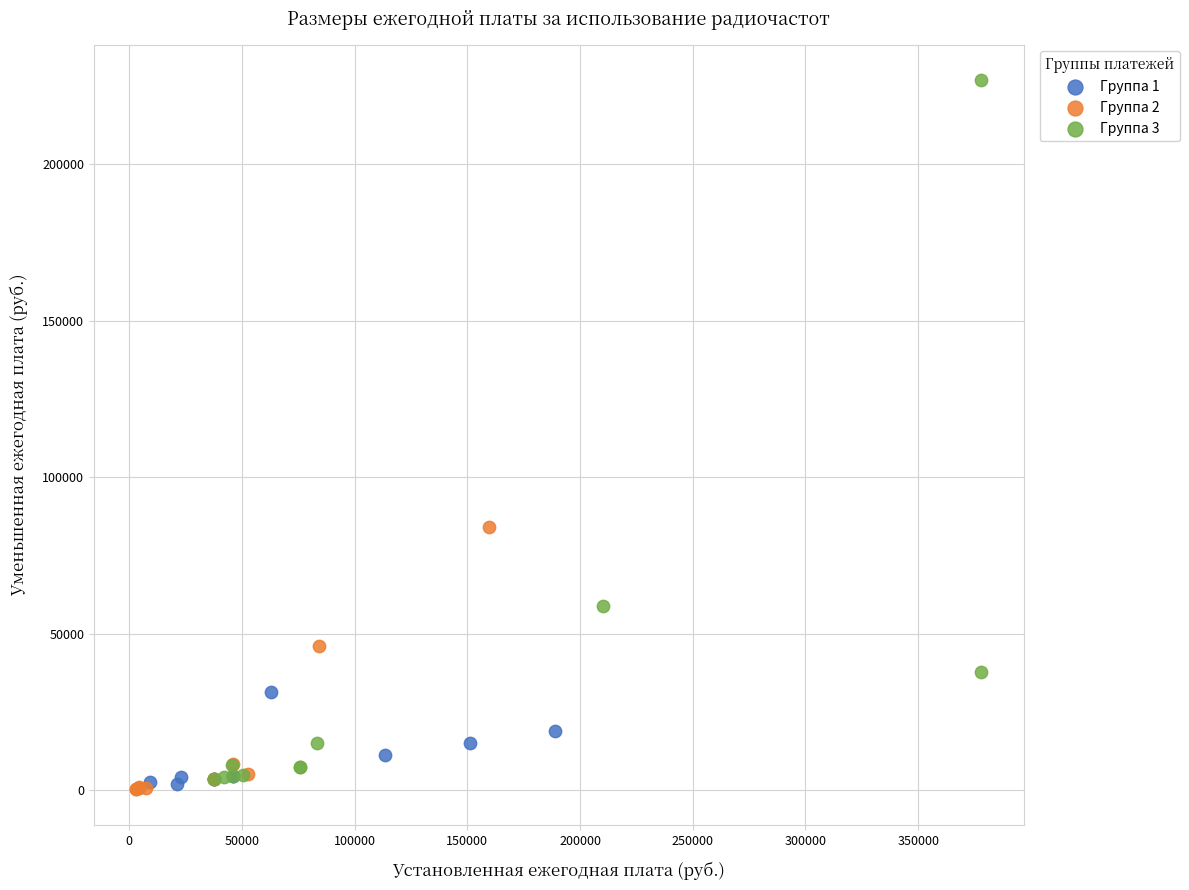

Which series reaches the maximum Y coordinate?

Группа 3